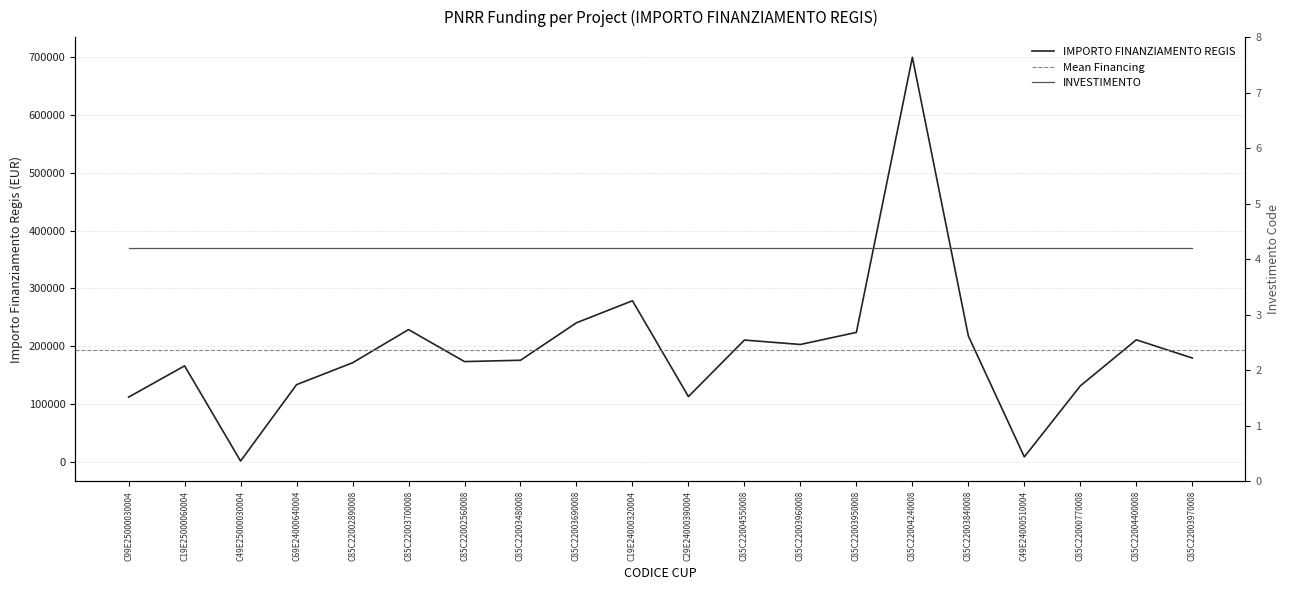

List the labels in order of value, largest first.

C85C22004240008, C19E24000320004, C85C22003690008, C85C22003700008, C85C22003950008, C85C22003840008, C85C22004400008, C85C22004550008, C85C22003960008, C85C22003970008, C85C22003480008, C85C22002560008, C85C22002890008, C19E25000060004, C69E24000640004, C85C22000770008, C29E24000390004, C99E25000030004, C49E24000510004, C49E25000030004